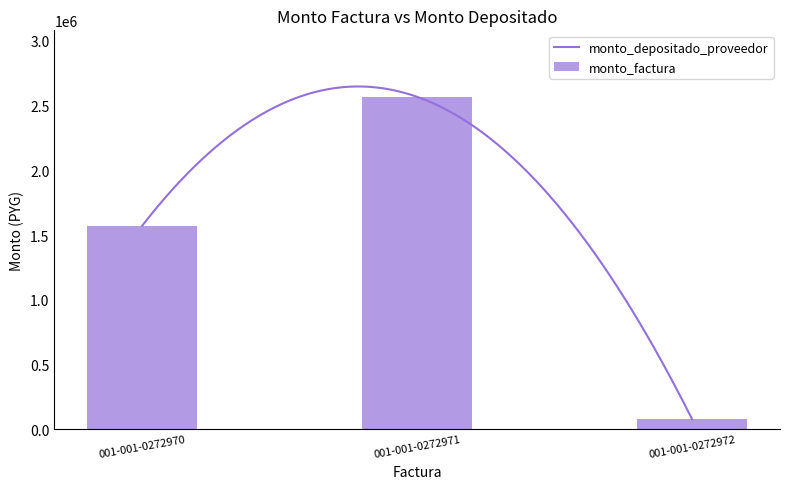

At which category does the chart reach its peak across all series?

001-001-0272971